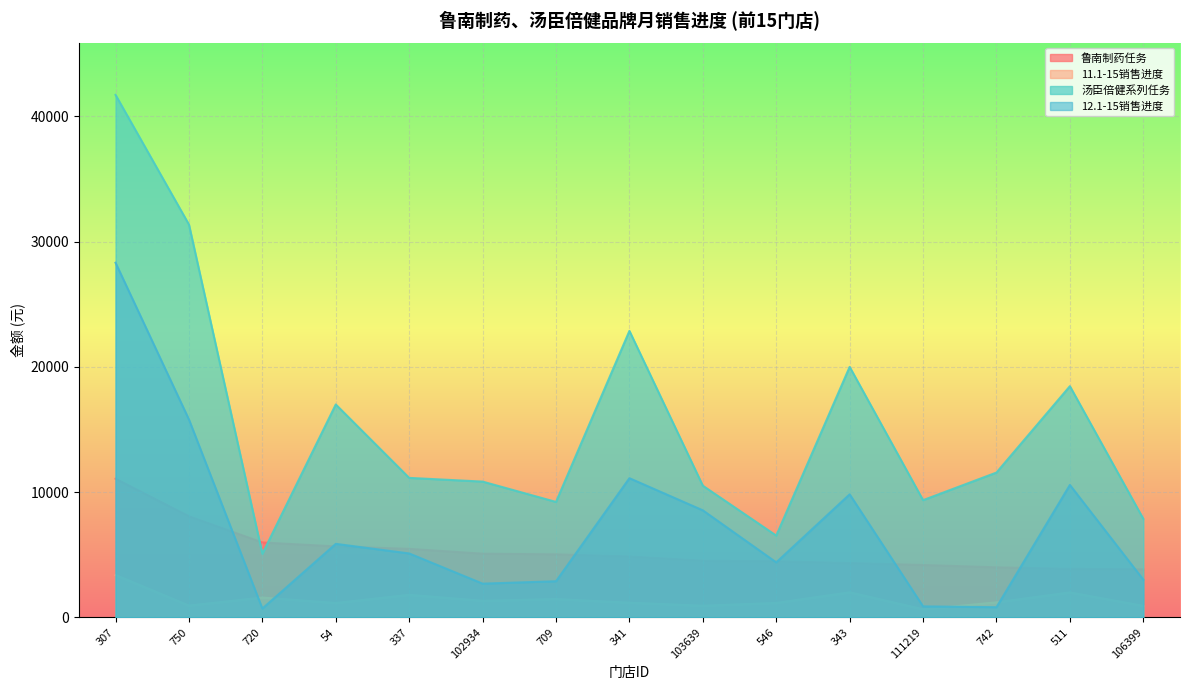

What is the difference between the 11.1-15销售进度 values at 750 and 307?

2438.7